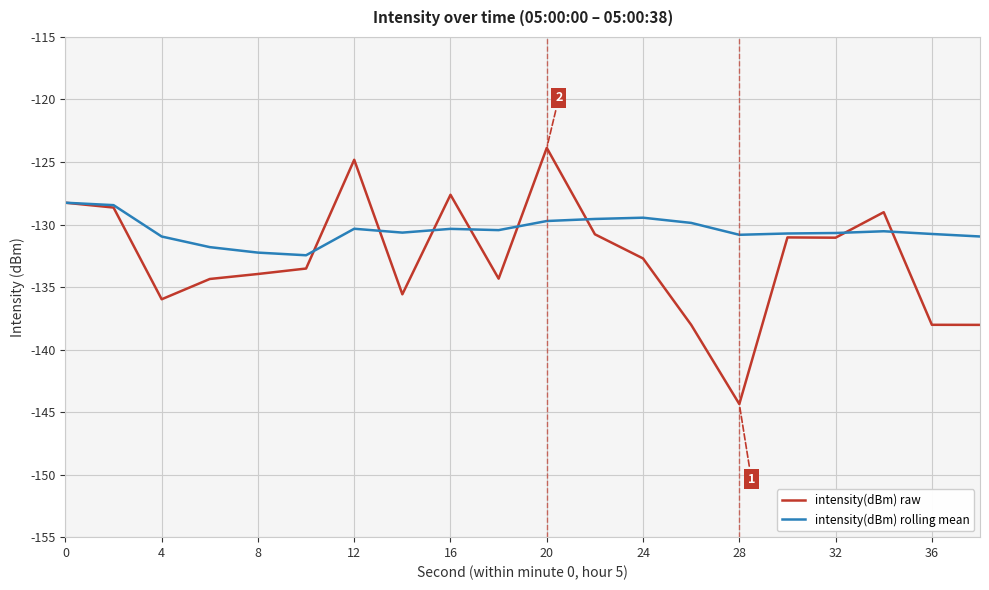

Which series has the widest spread of values?

intensity(dBm) raw